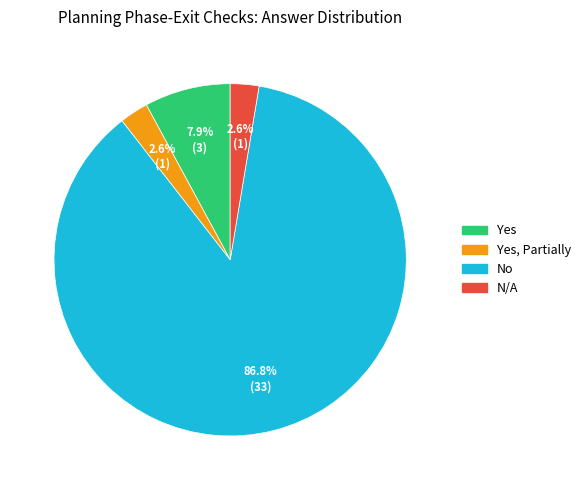

True or false: N/A accounts for 15% of the total.

False